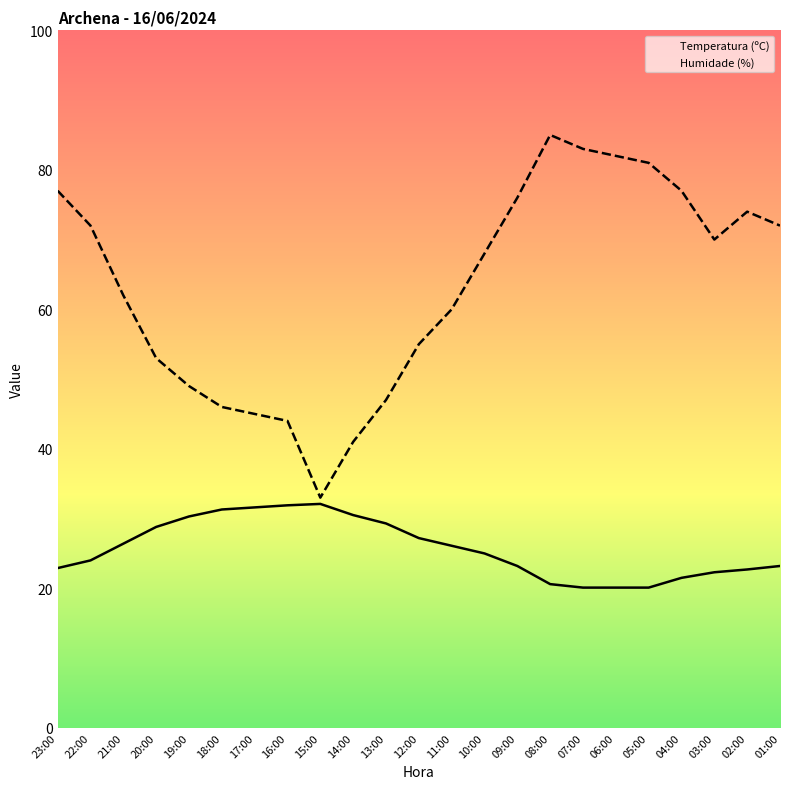

What is the sum of all Temperatura (ºC) values?

591.2